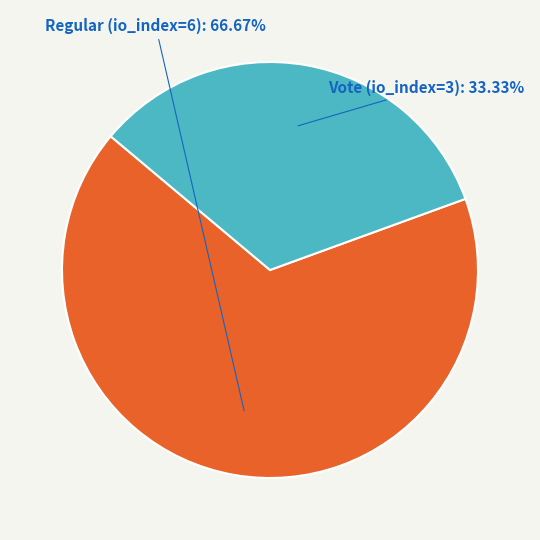

The Regular (io_index=6) slice represents 56% of the pie. True or false?

False